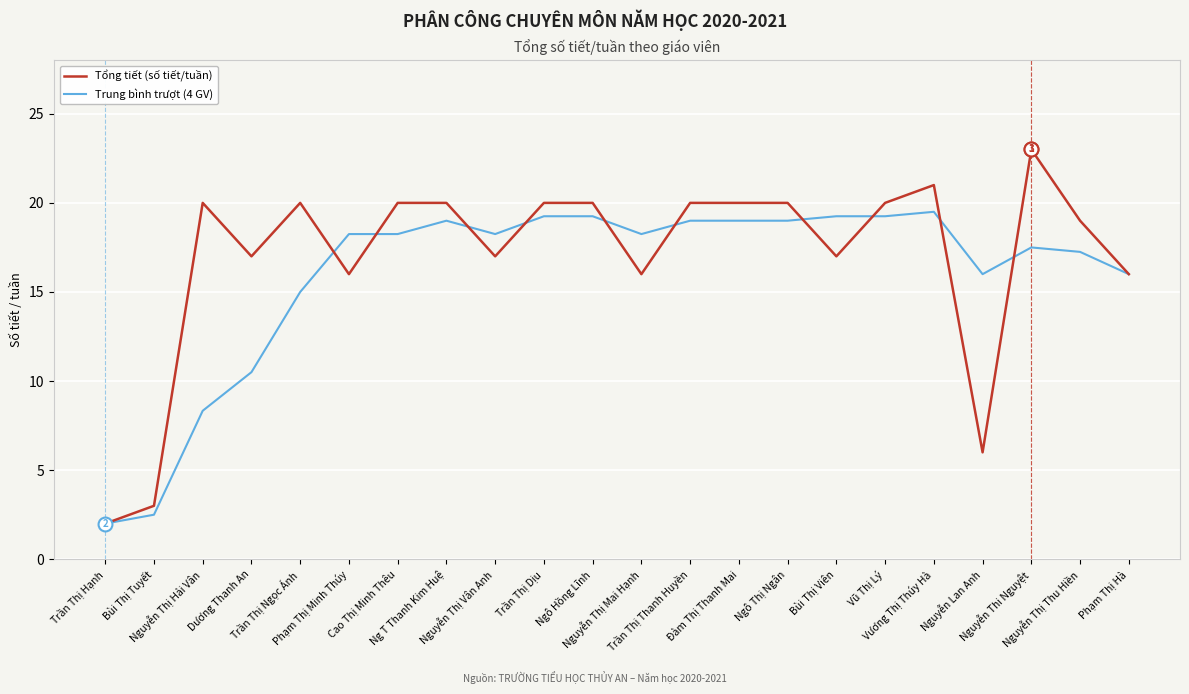

What is the difference between the Trung bình trượt (4 GV) values at Nguyễn Thị Mai Hạnh and Ngô Hồng Lĩnh?

1.0